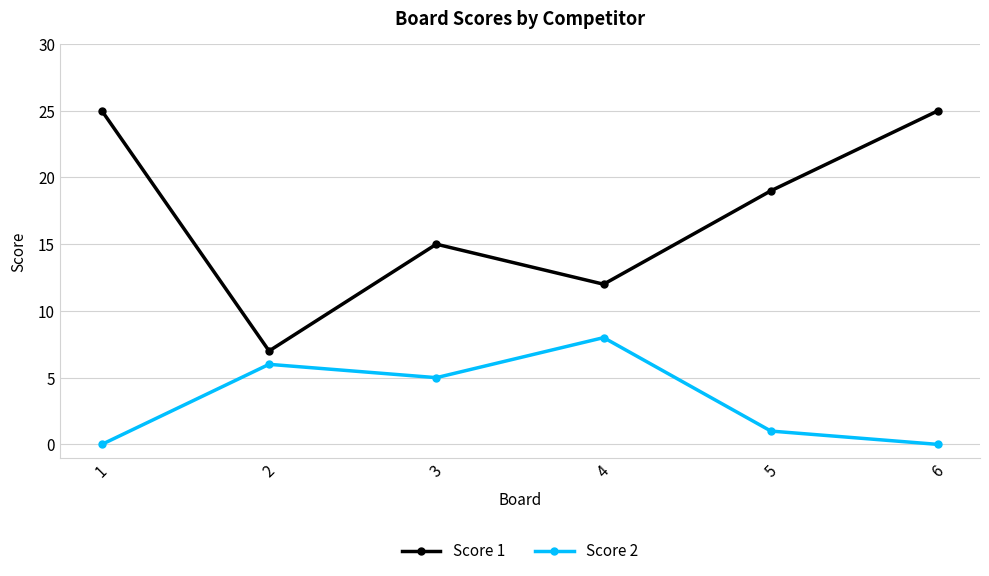

Count the number of data series in this chart.

2